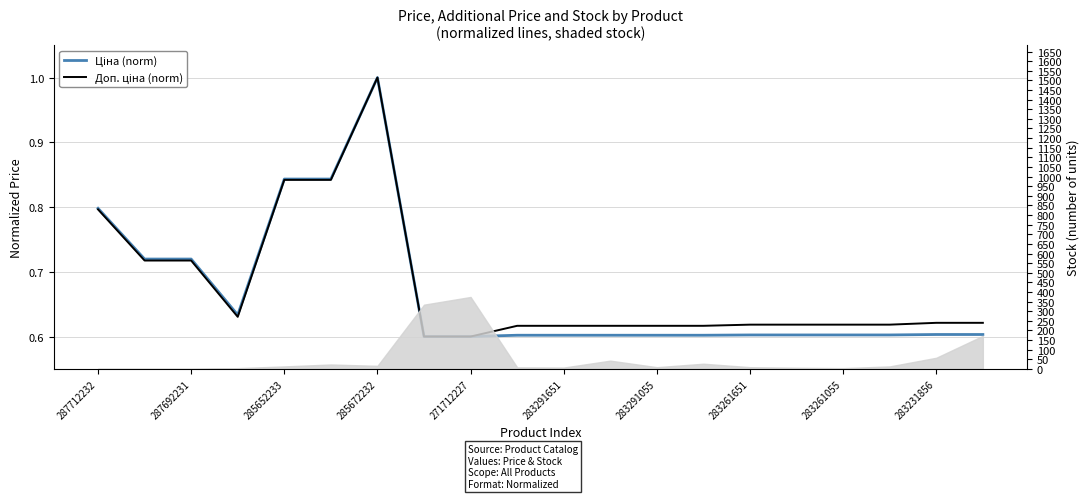

How many distinct data groups are displayed?

2